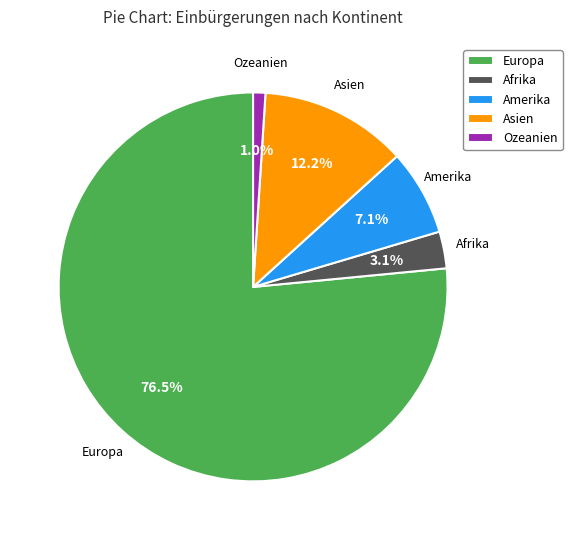

What percentage is NOT represented by Ozeanien?

99.0%